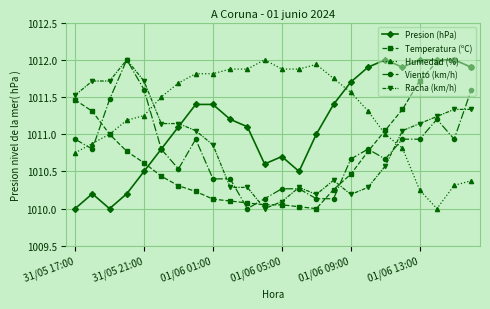

How many values in the Viento (km/h) series exceed 1010?

23